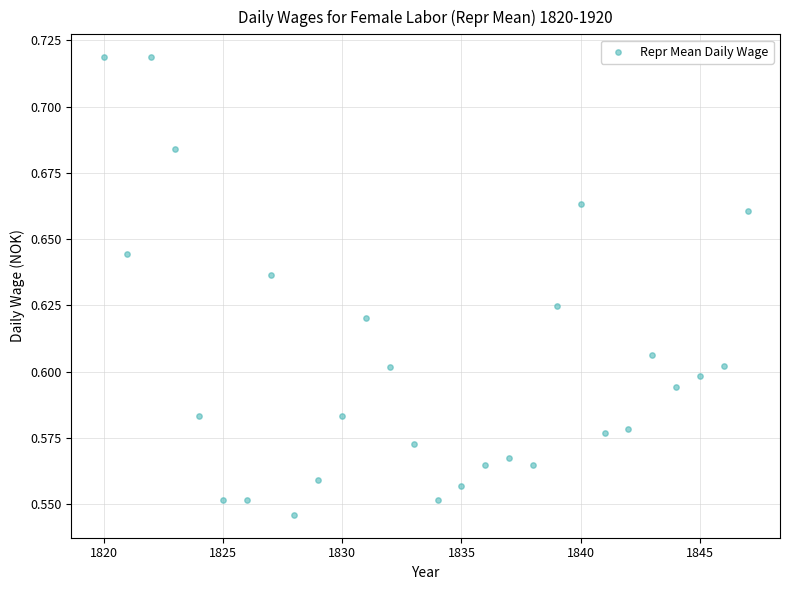

What is the range of X values (max minus min)?

27.0